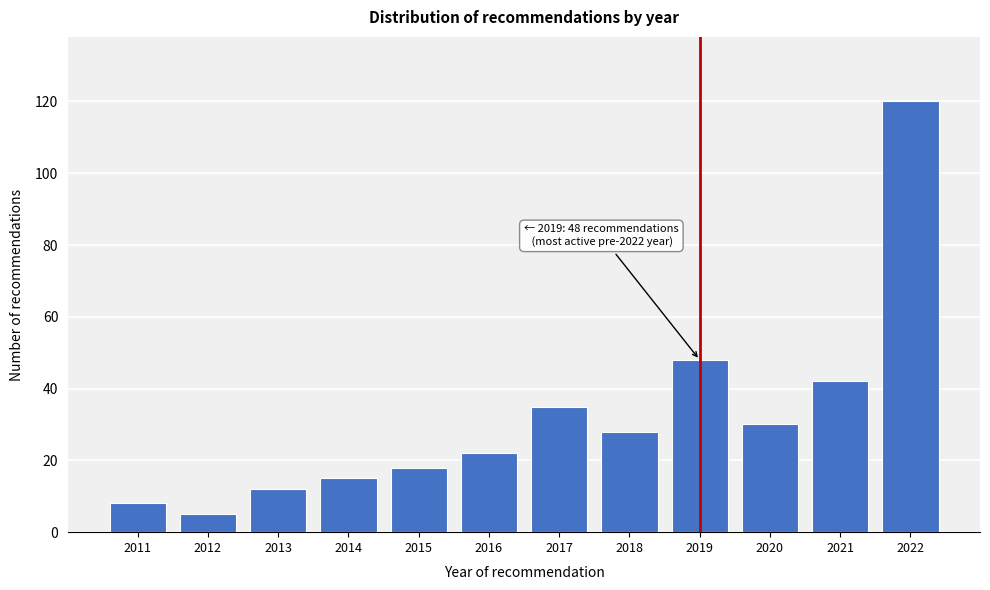

Reading left to right, what are all the values shown in this chart?

2011=8	2012=5	2013=12	2014=15	2015=18	2016=22	2017=35	2018=28	2019=48	2020=30	2021=42	2022=120